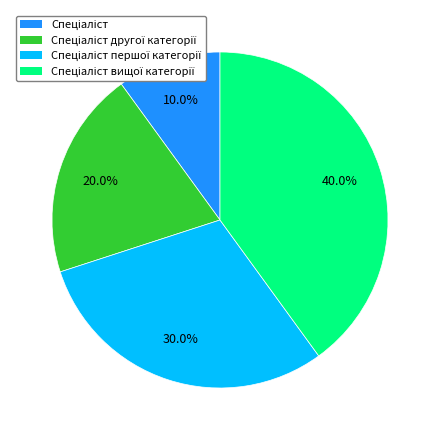

Does any single category account for the majority?

No